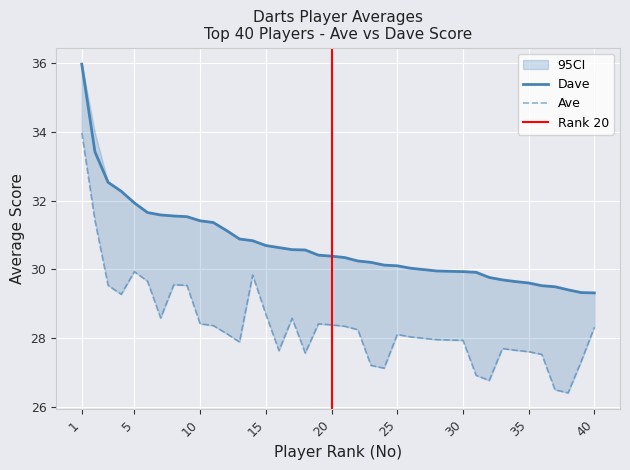

Between 34 and 6, which is larger?

6